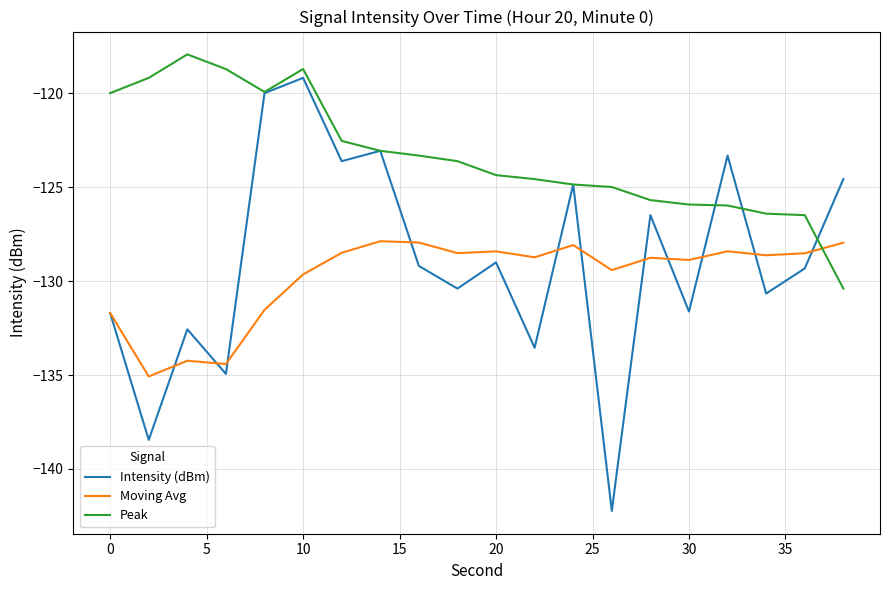

How many times do Peak and Moving Avg cross each other?

1